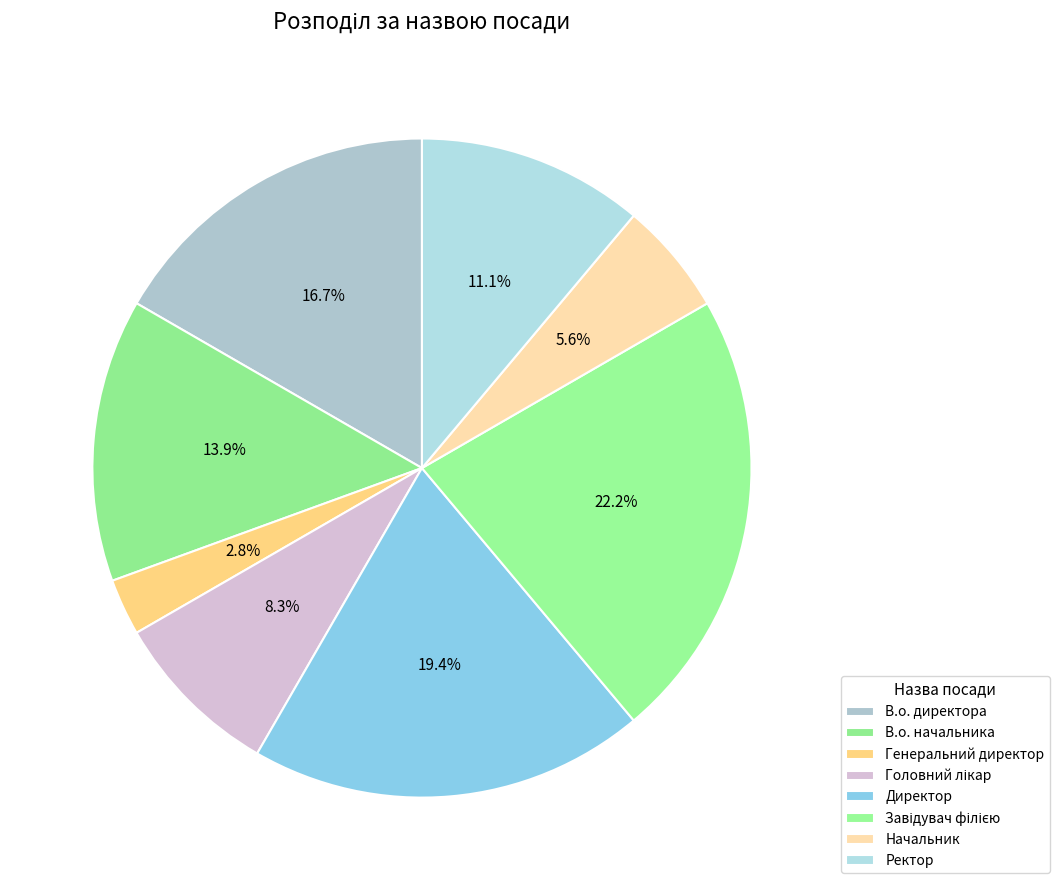

Approximately how many times larger is the value at Головний лікар compared to В.о. начальника?

0.6